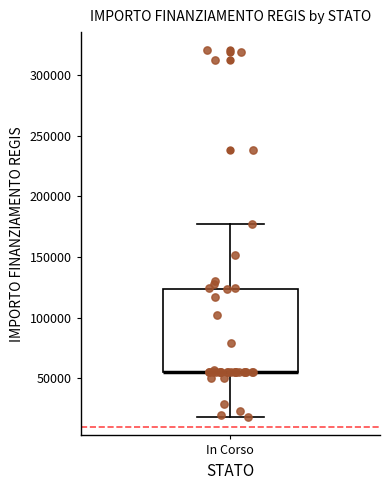

Transcribe this box plot: give where the median line is, the range the box spans, and where the two whiskers end, as read against the y-axis. The values are not printed on the chart, so give them approximately, as read against the axis.

median 55000 (drawn on the box's lower edge), box 55000 to 125000, whiskers 20000 to 175000